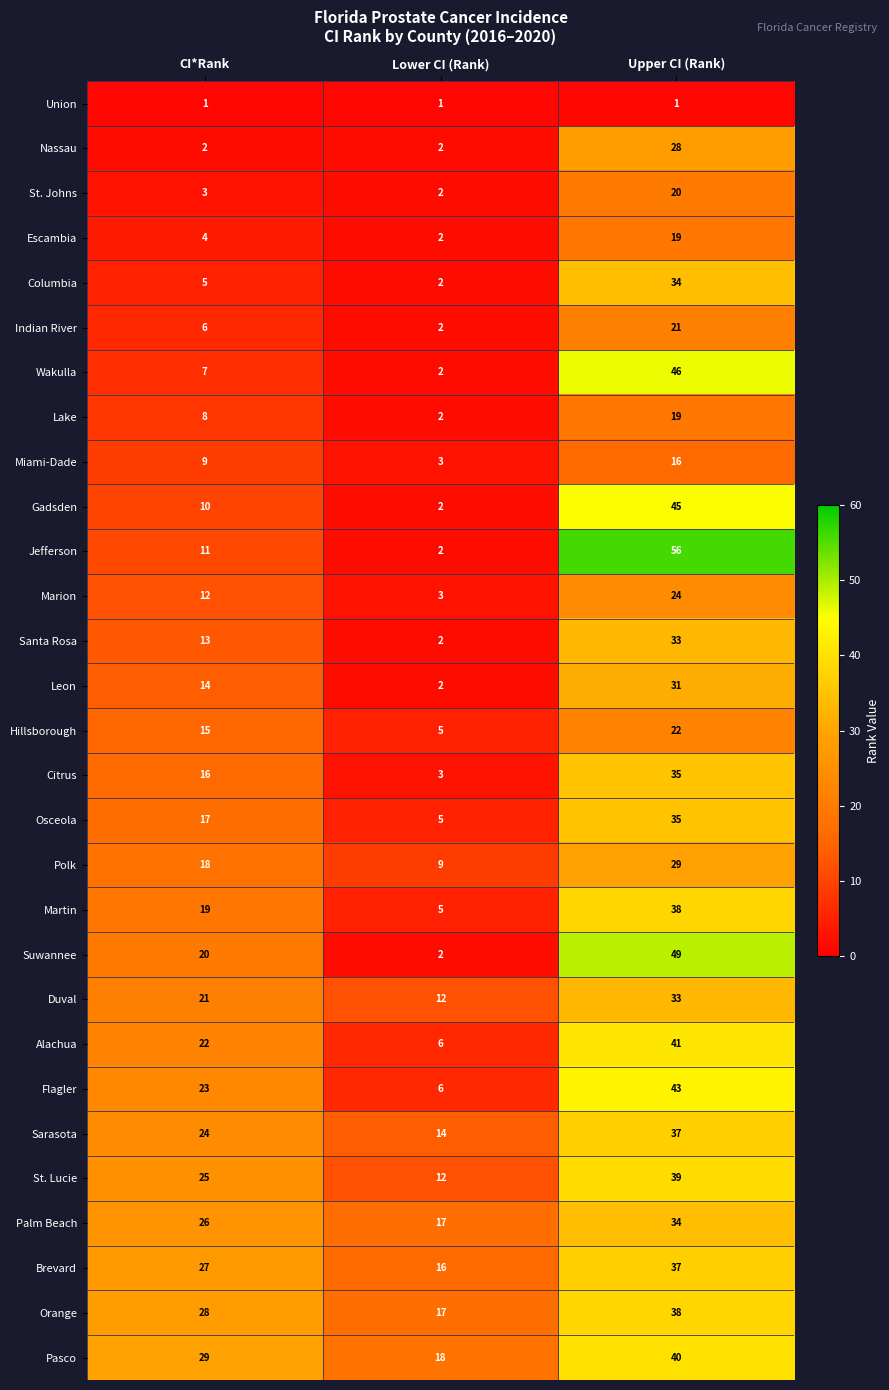

How many distinct data groups are displayed?

29